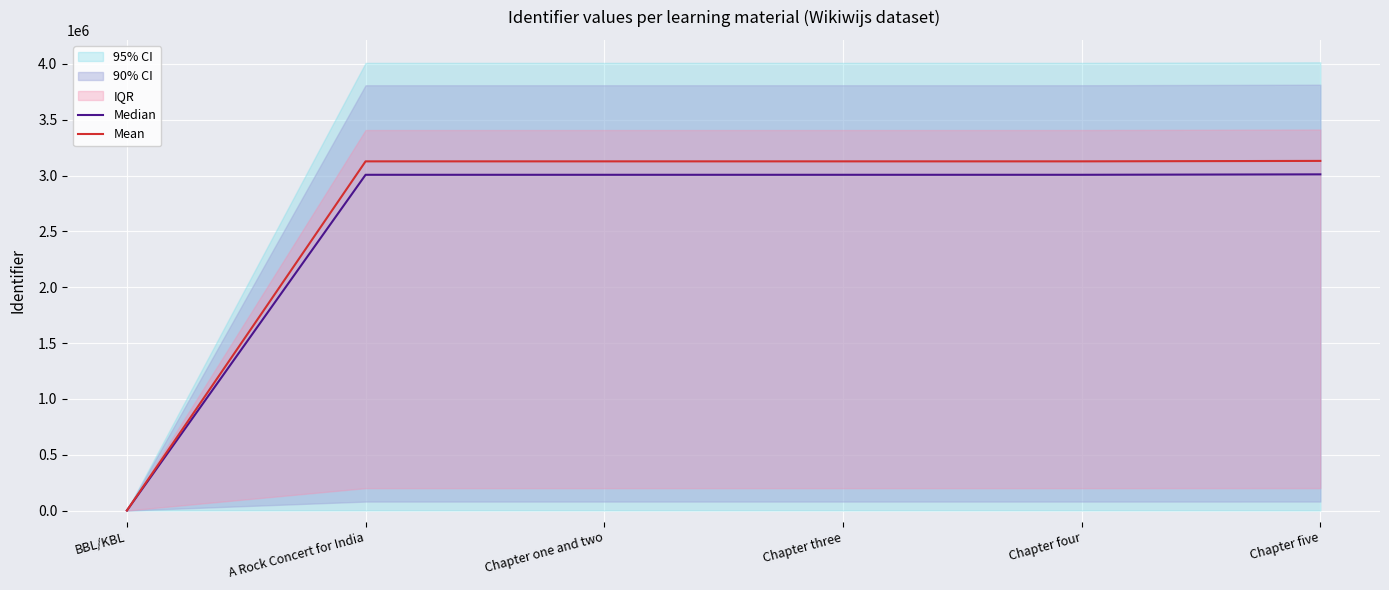

List the labels in order of Median value, largest first.

Chapter five, Chapter four, Chapter three, Chapter one and two, A Rock Concert for India, BBL/KBL